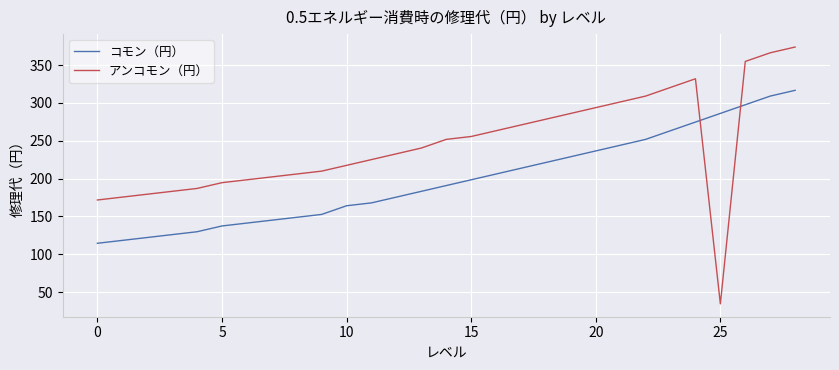

What is the maximum value for コモン（円）?

316.6